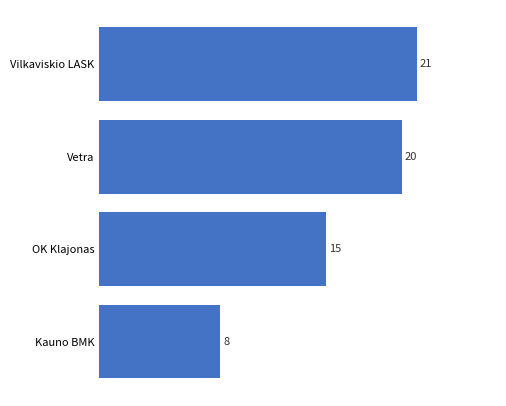

How many bars are there in total?

4